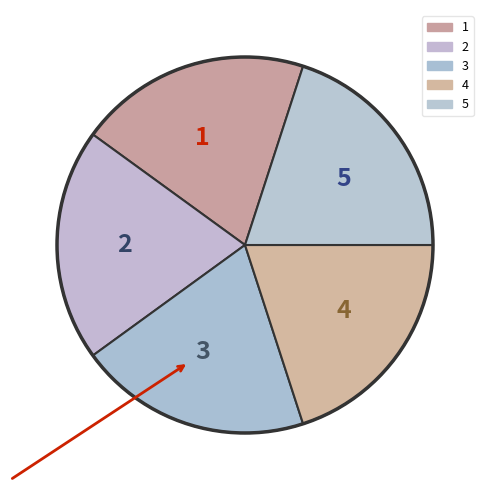

Combined, do 3 and 1 account for over 50%?

No